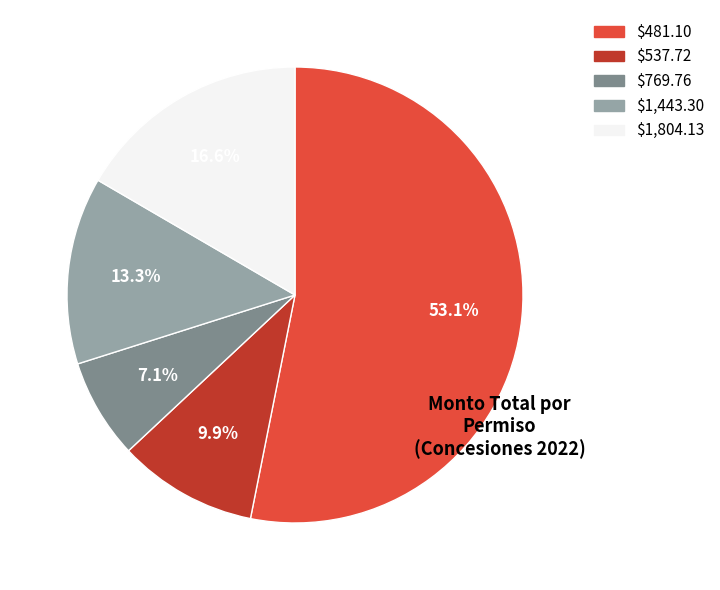

Count the number of slices in the pie.

5